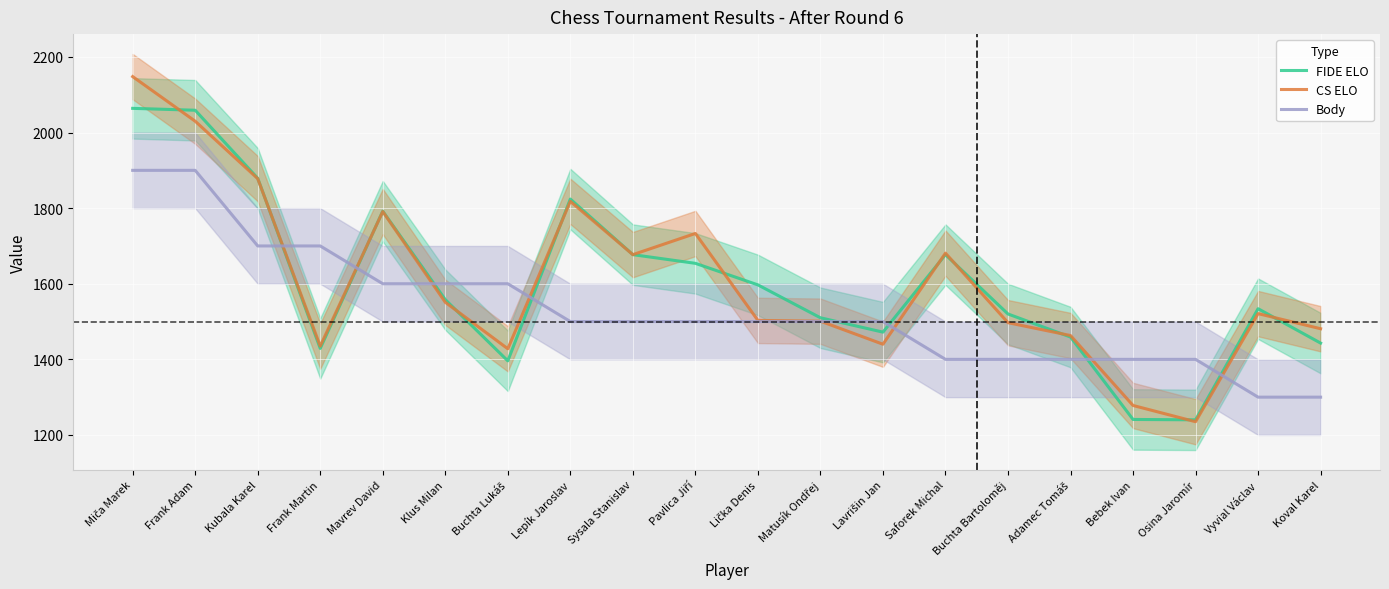

What is the difference between the maximum and minimum values in the CS ELO series?

913